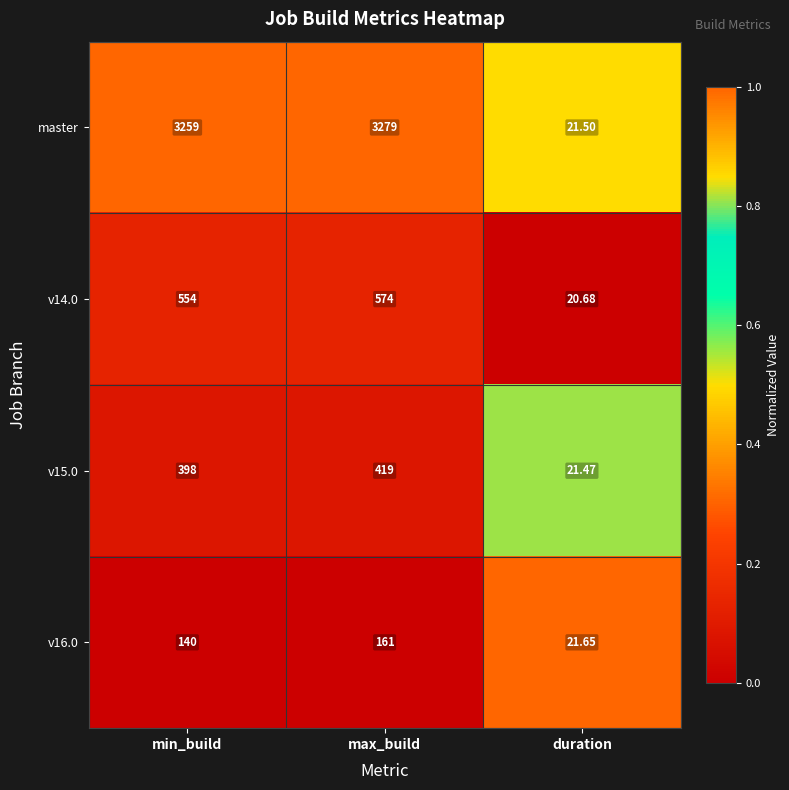

Which series has the largest range (max minus min)?

master